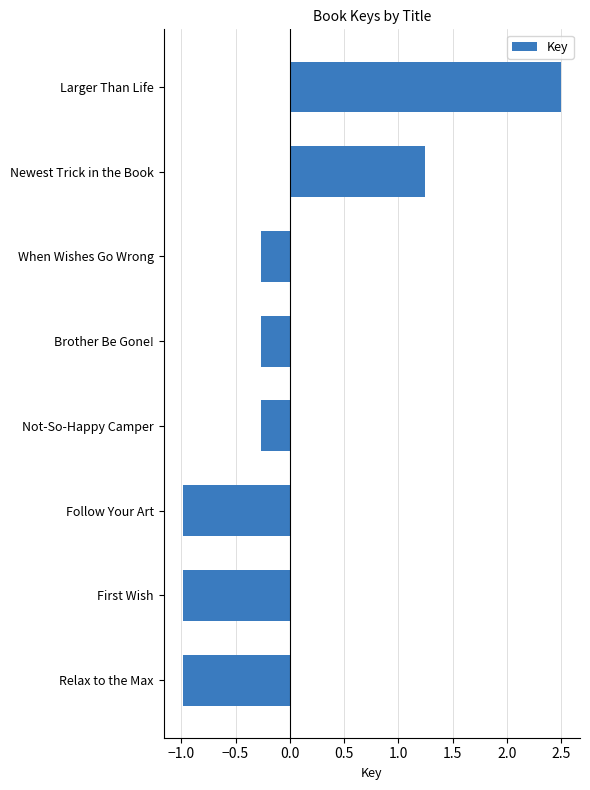

Is it true that the value at Brother Be Gone! is -0.4?

False